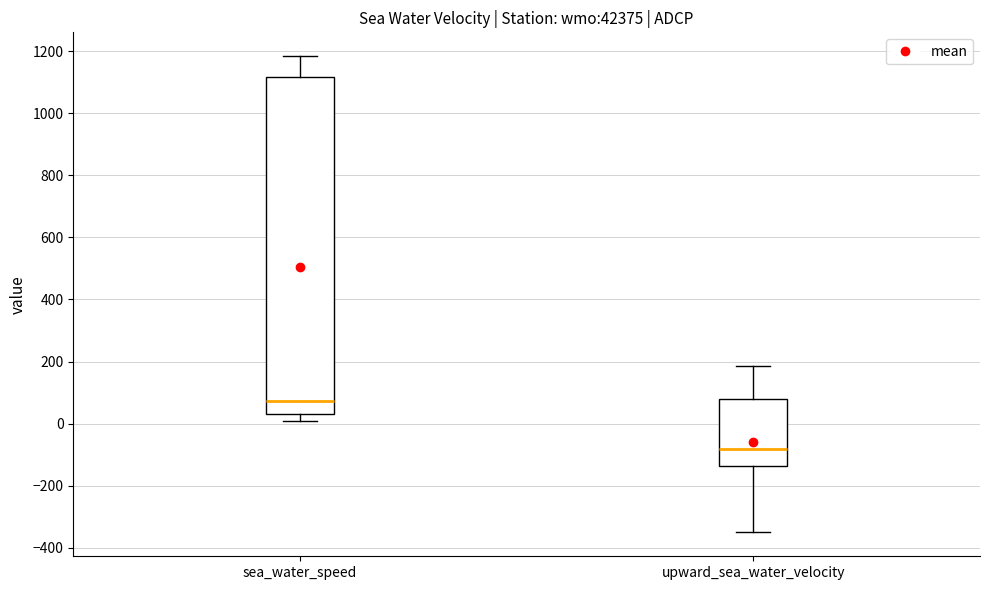

Reading left to right, transcribe this box plot: for each box, give where its median line is, the range the box spans, and where its two whiskers end, as read against the y-axis. The values are not printed on the chart, so give them approximately, as read against the axis.

sea_water_speed: median 80, box 40 to 1120, whiskers 0 to 1180
upward_sea_water_velocity: median -80, box -140 to 80, whiskers -360 to 180